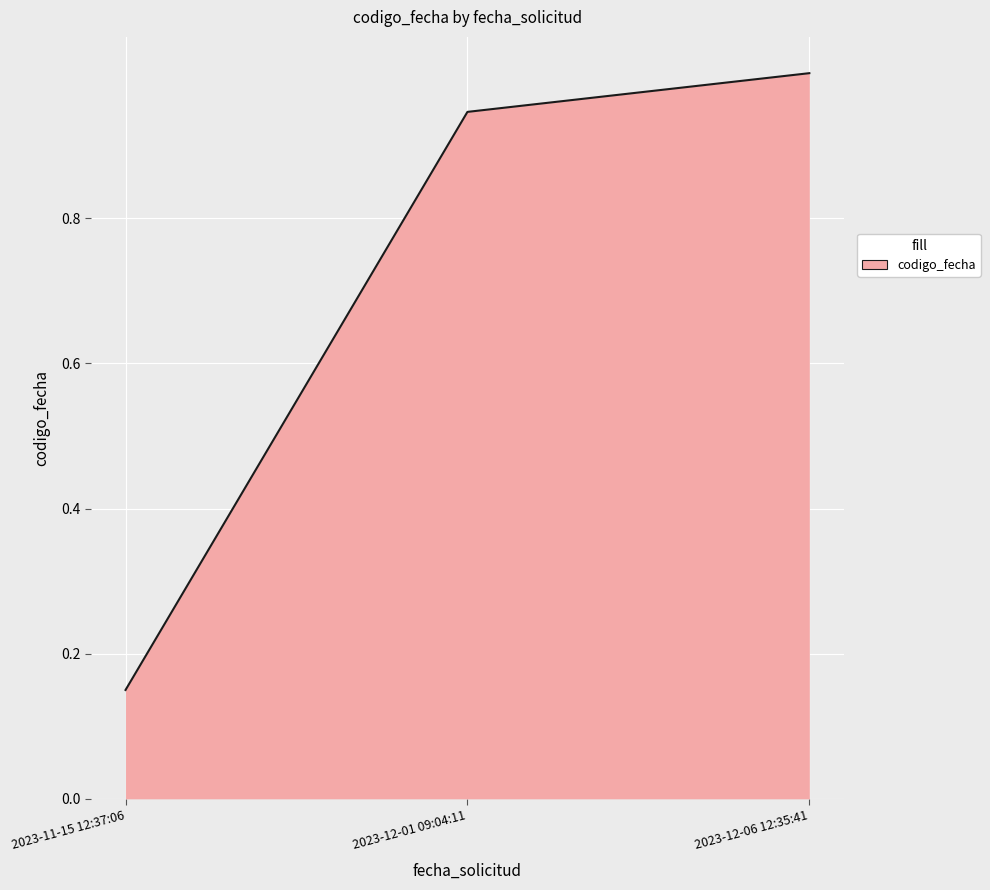

Is it true that the value at 2023-12-06 12:35:41 is 1.0?

True